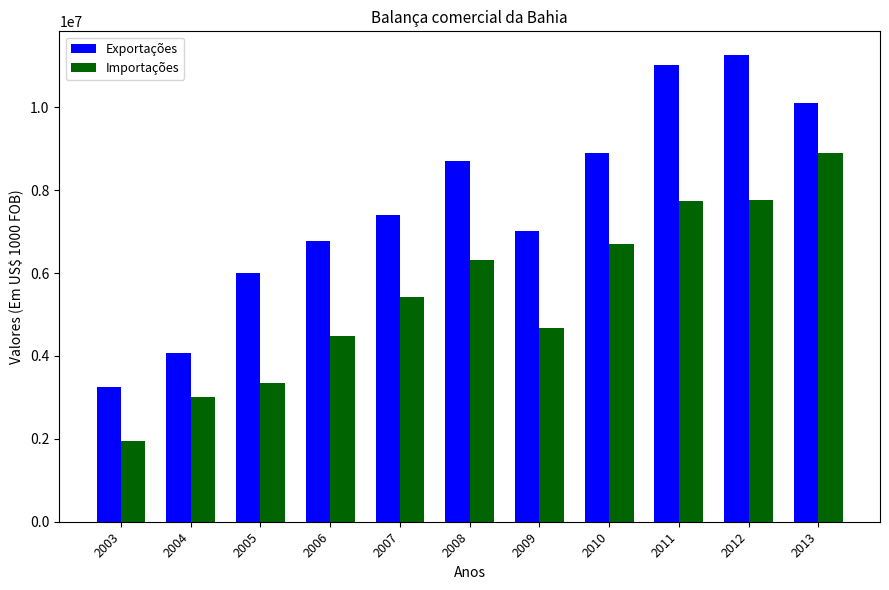

Read the Exportações value at 2004, to the nearest 50.

4066400